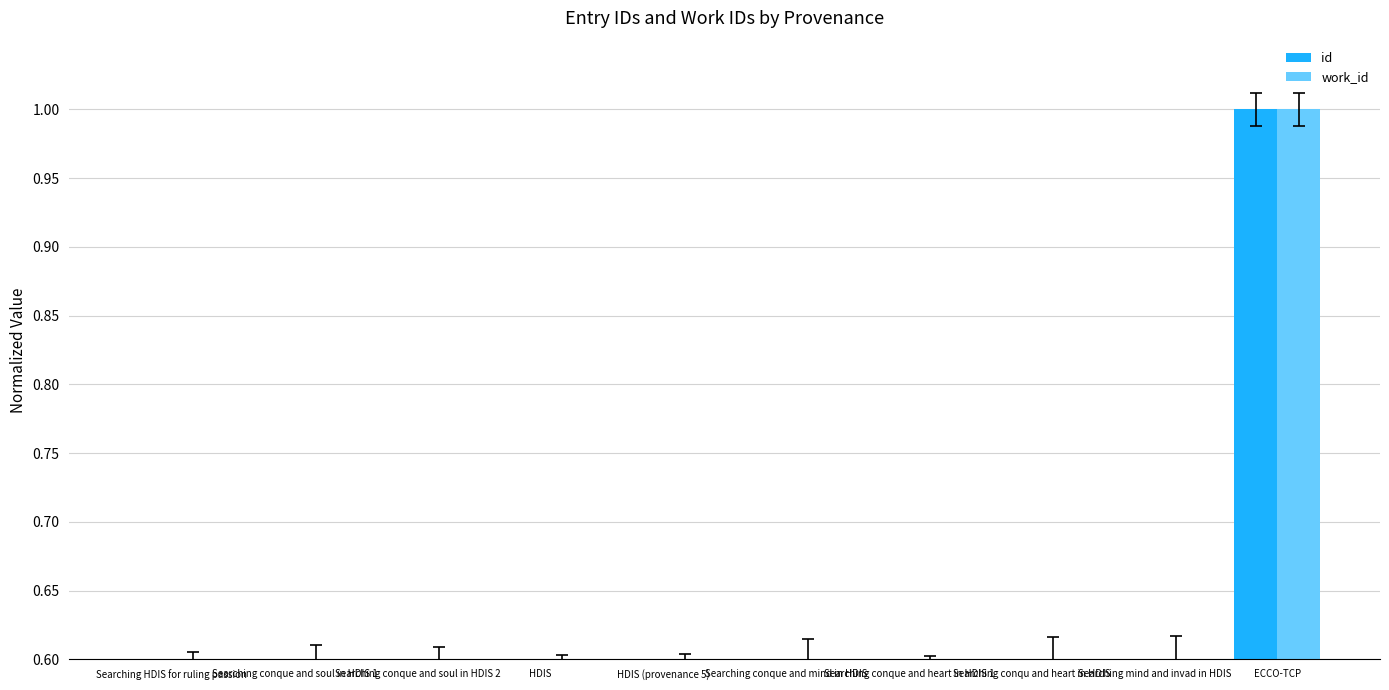

List the series in order of their peak value, highest first.

id, work_id